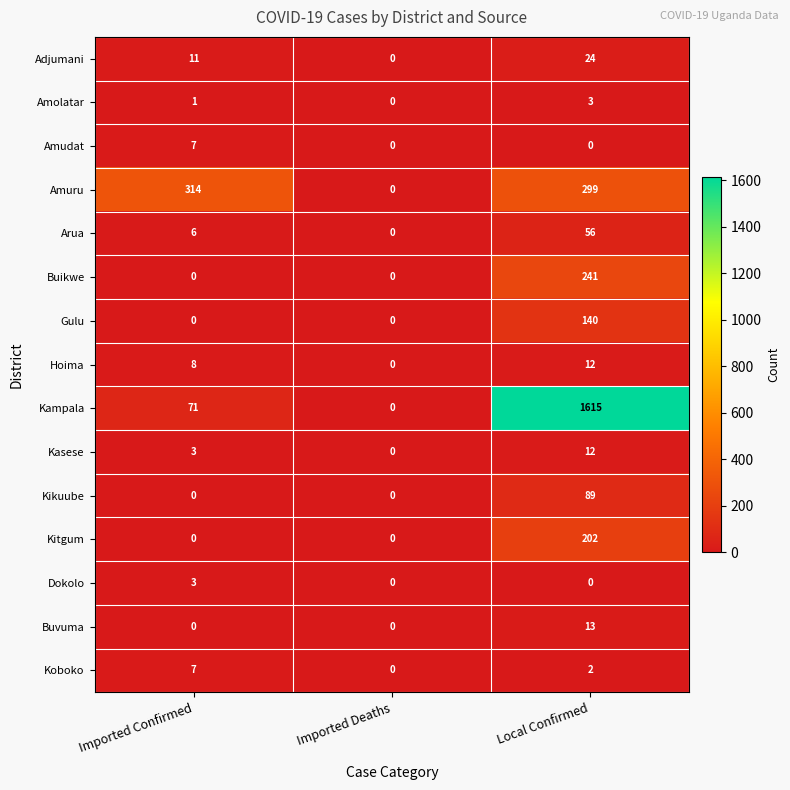

Rank the categories by Kampala value from lowest to highest.

Imported Deaths, Imported Confirmed, Local Confirmed